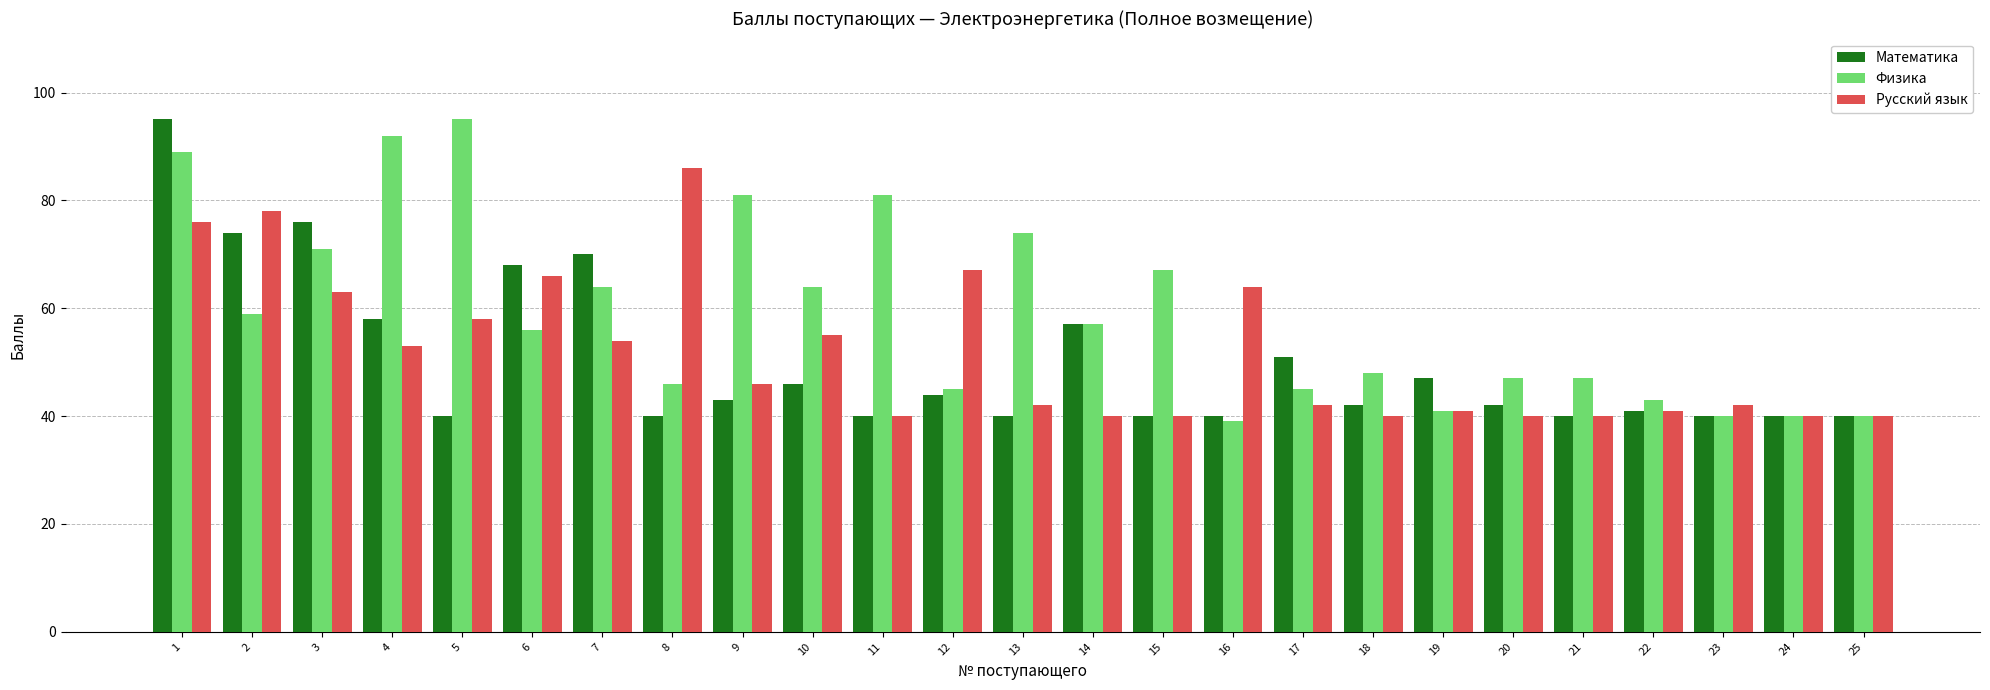

At which category does the chart reach its minimum across all series?

16